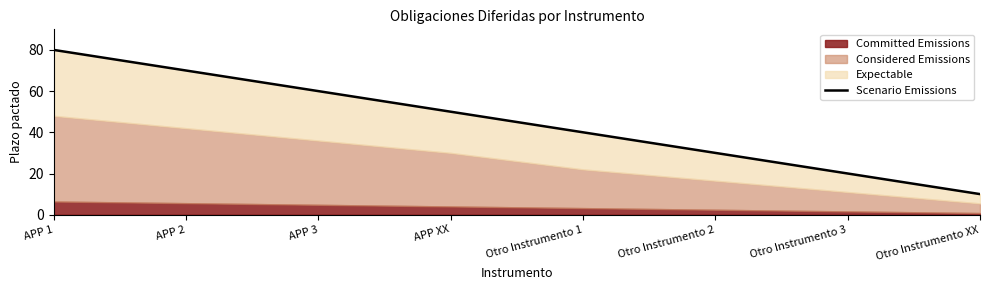

How many lines are shown in the chart?

1